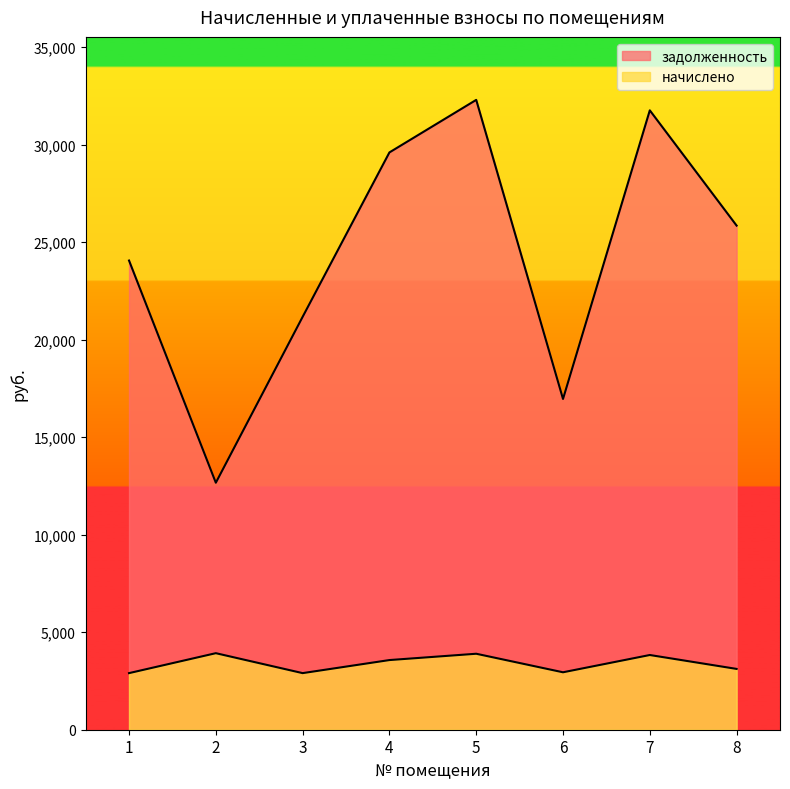

What is the sum of the начислено values at 3 and 7?

6732.0